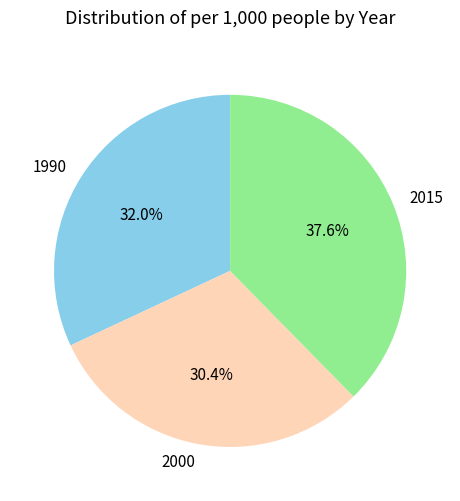

To the nearest percent, what percentage of the pie is 1990?

32%